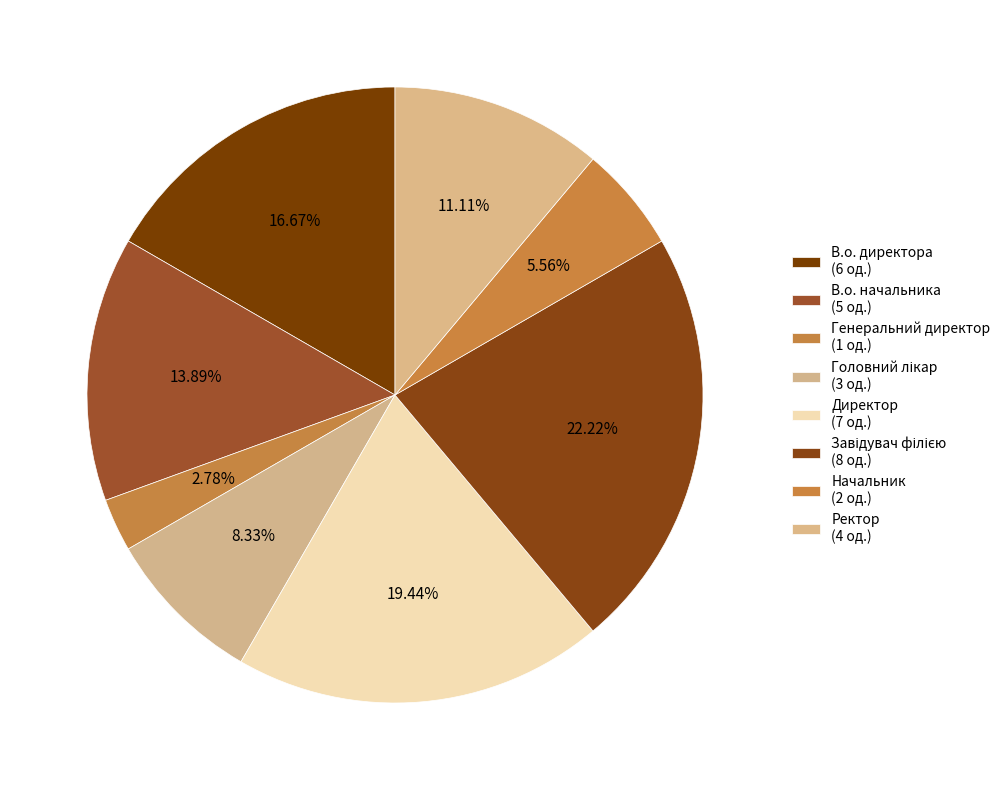

To the nearest percent, what is the combined percentage of Начальник and В.о. начальника?

19%